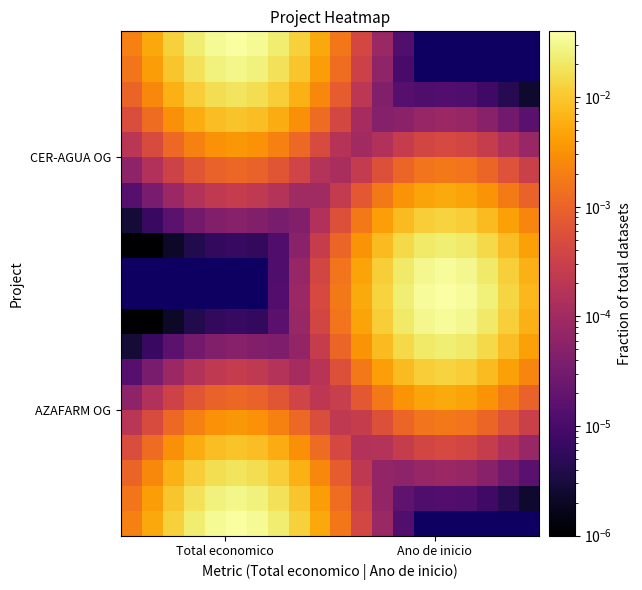

Which category has the highest value across all series?

15